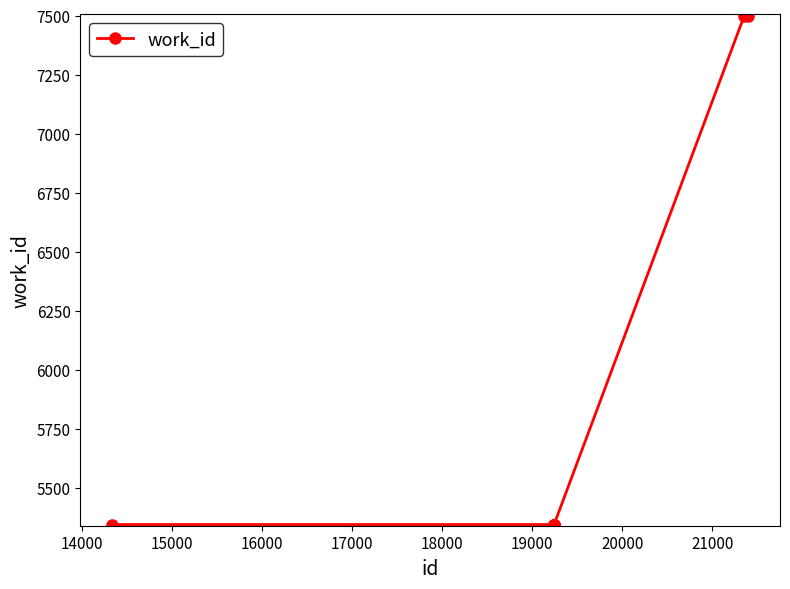

What is the value of the 5th point from the left?

5345